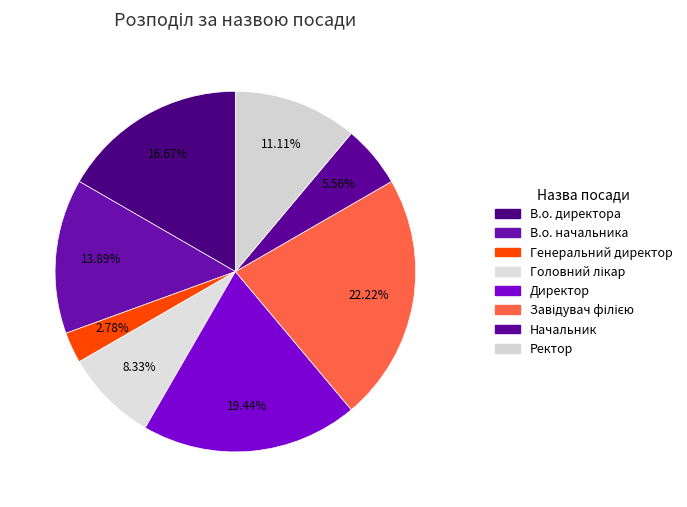

How many segments does this pie chart have?

8